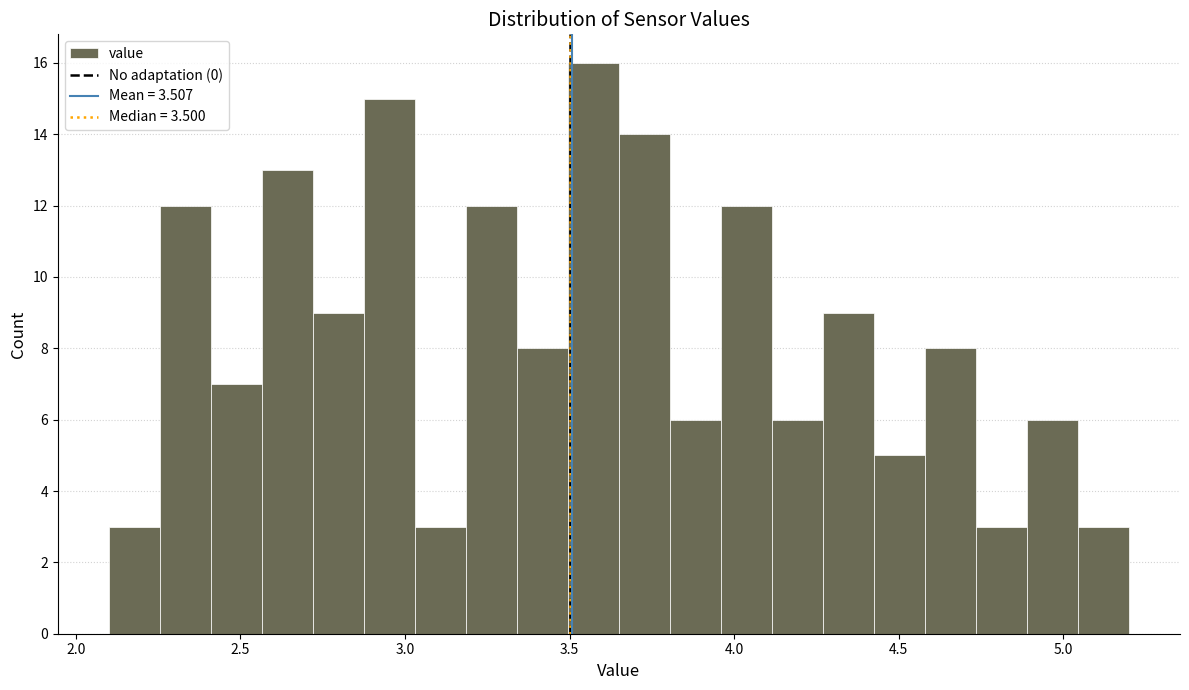

Read against the x-axis, roughly where is the centre of the tallest bar?

3.55